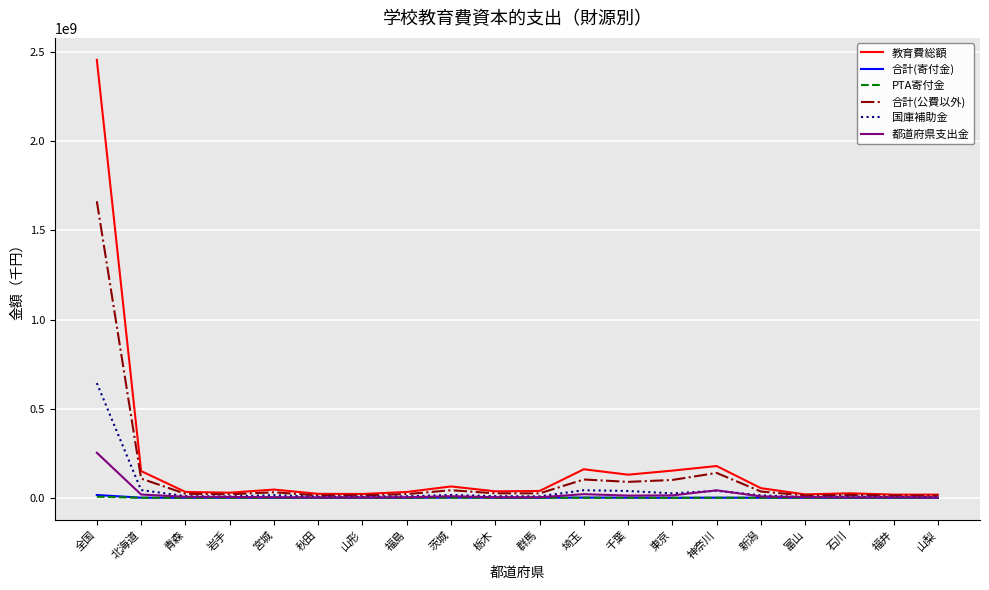

What position from the right is 石川?

3